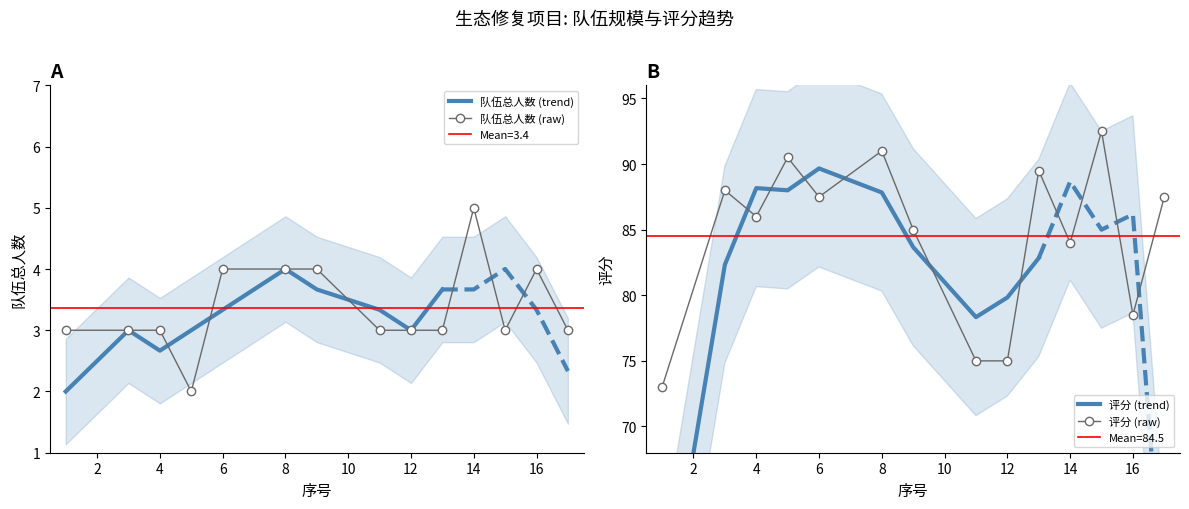

The 队伍总人数 (raw) series shows 7 at 6. True or false?

False